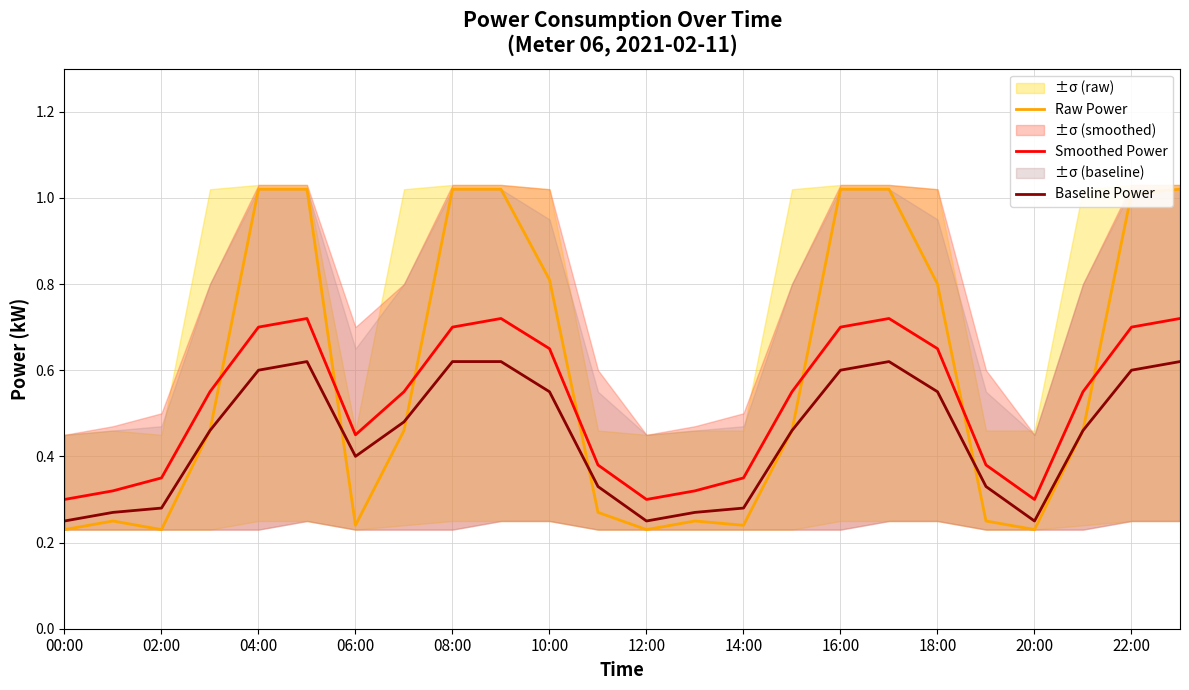

What is the difference between the second highest and second lowest values in the Smoothed Power series?

0.4